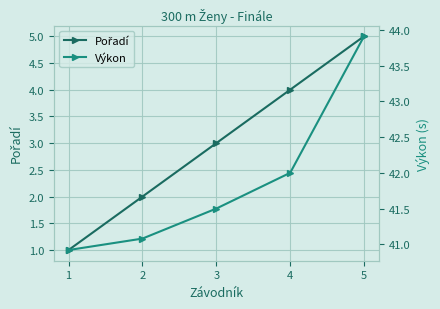

Reading left to right, list all the values displayed in this chart.

Pořadí: 1.0	2.0	3.0	4.0	5.0
Výkon: 40.9	41.1	41.5	42.0	43.9